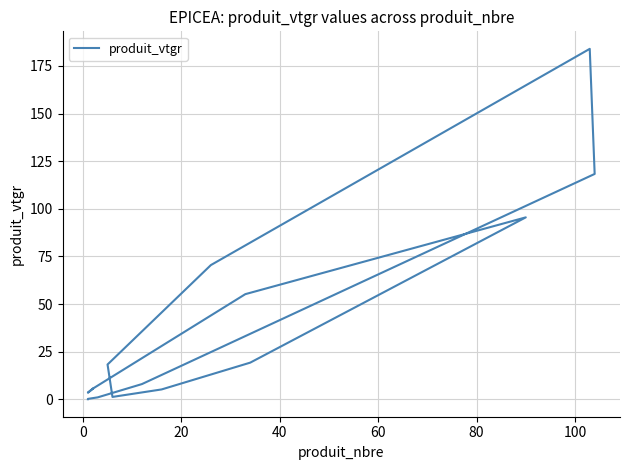

How many interior local valleys (lower than both neighbors) does the data have?

2